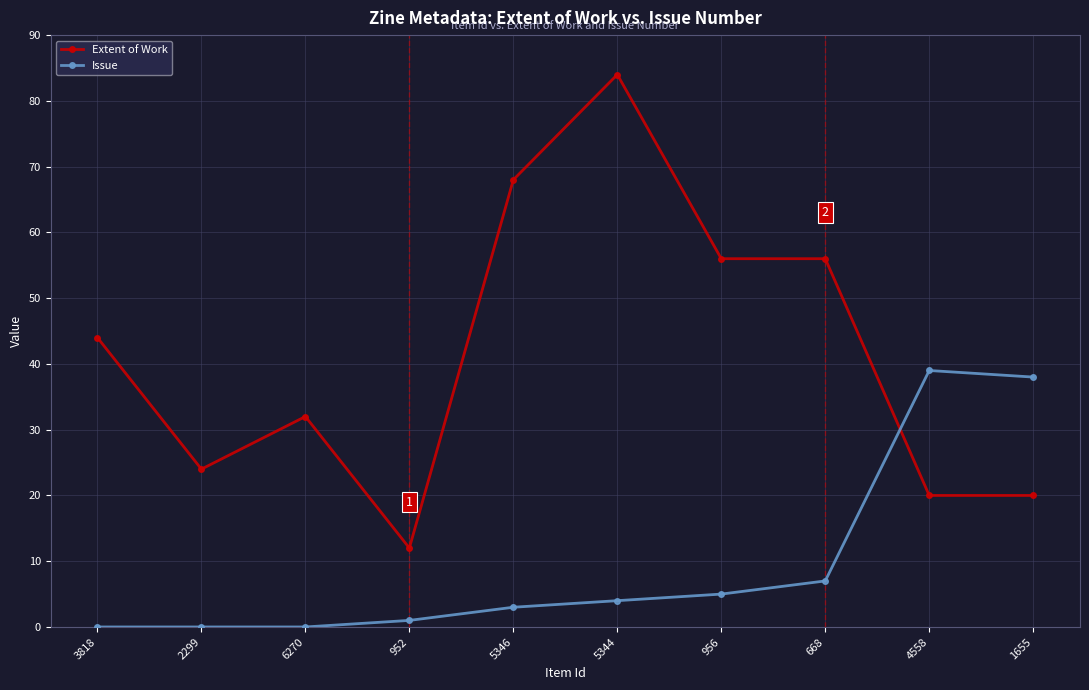

In Issue, how many points are higher than both neighbors (excluding endpoints)?

1